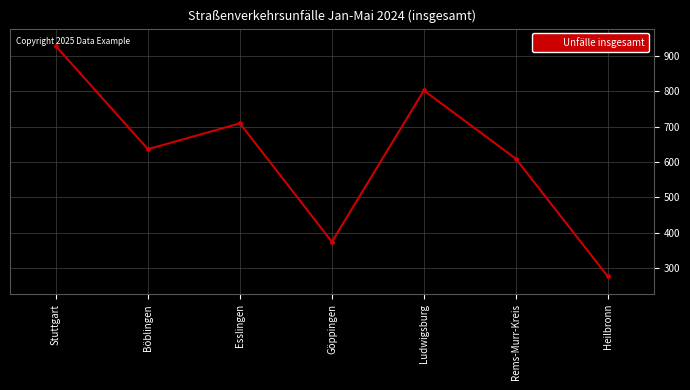

True or false: the data has more than 2 interior local peaks.

False